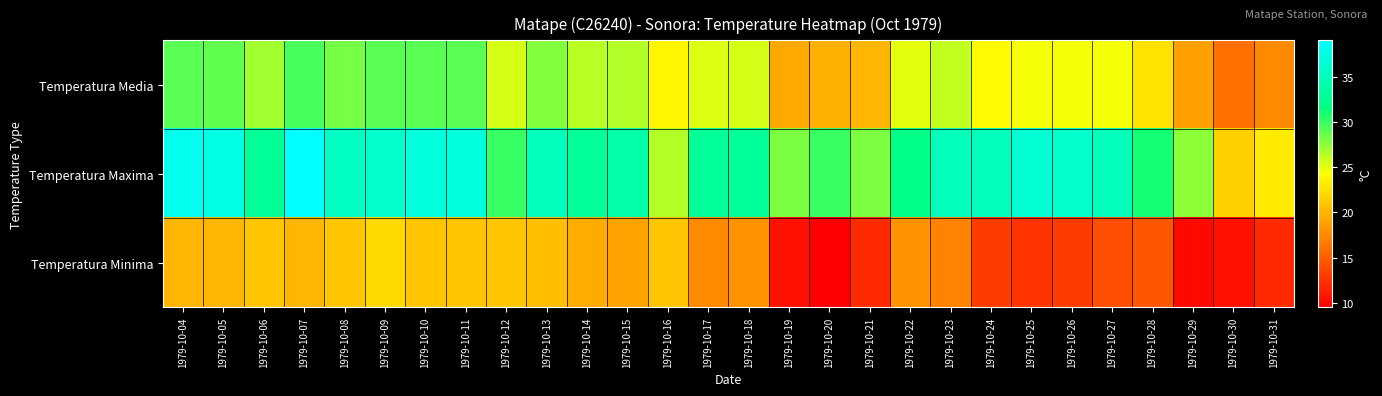

Reading left to right, list all the values displayed in this chart.

Temperatura Media: 1979-10-04=29.0	1979-10-05=28.8	1979-10-06=27.0	1979-10-07=29.5	1979-10-08=28.2	1979-10-09=29.0	1979-10-10=29.0	1979-10-11=29.0	1979-10-12=25.5	1979-10-13=27.8	1979-10-14=26.2	1979-10-15=26.5	1979-10-16=23.8	1979-10-17=25.2	1979-10-18=25.5	1979-10-19=19.2	1979-10-20=19.8	1979-10-21=20.0	1979-10-22=25.0	1979-10-23=26.0	1979-10-24=24.0	1979-10-25=24.5	1979-10-26=24.5	1979-10-27=24.5	1979-10-28=22.8	1979-10-29=18.8	1979-10-30=16.0	1979-10-31=17.5
Temperatura Maxima: 1979-10-04=38.0	1979-10-05=37.5	1979-10-06=33.0	1979-10-07=39.0	1979-10-08=35.5	1979-10-09=36.0	1979-10-10=37.0	1979-10-11=37.0	1979-10-12=30.0	1979-10-13=35.0	1979-10-14=33.0	1979-10-15=34.0	1979-10-16=26.5	1979-10-17=33.0	1979-10-18=33.0	1979-10-19=28.0	1979-10-20=30.0	1979-10-21=28.0	1979-10-22=32.0	1979-10-23=35.0	1979-10-24=35.0	1979-10-25=36.5	1979-10-26=36.0	1979-10-27=35.0	1979-10-28=31.0	1979-10-29=27.5	1979-10-30=21.5	1979-10-31=23.0
Temperatura Minima: 1979-10-04=20.0	1979-10-05=20.0	1979-10-06=21.0	1979-10-07=20.0	1979-10-08=21.0	1979-10-09=22.0	1979-10-10=21.0	1979-10-11=21.0	1979-10-12=21.0	1979-10-13=20.5	1979-10-14=19.5	1979-10-15=19.0	1979-10-16=21.0	1979-10-17=17.5	1979-10-18=18.0	1979-10-19=10.5	1979-10-20=9.5	1979-10-21=12.0	1979-10-22=18.0	1979-10-23=17.0	1979-10-24=13.0	1979-10-25=12.5	1979-10-26=13.0	1979-10-27=14.0	1979-10-28=14.5	1979-10-29=10.0	1979-10-30=10.5	1979-10-31=12.0